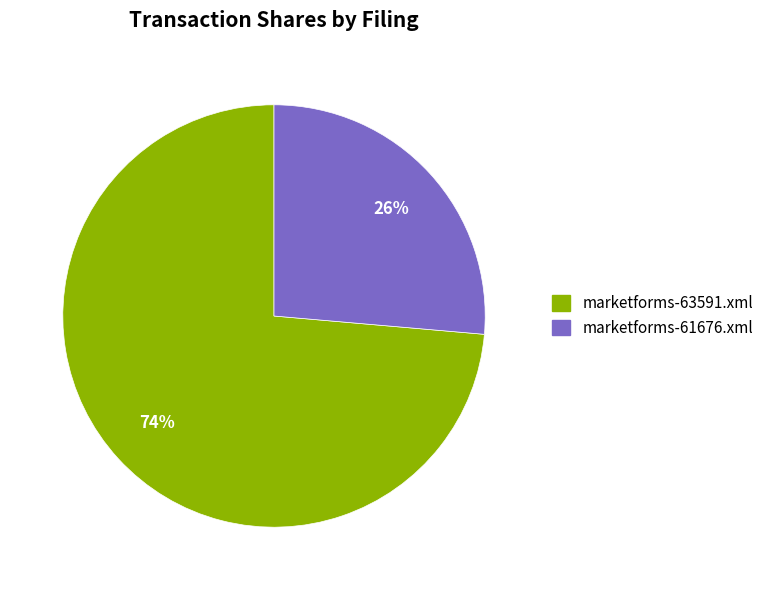

Does marketforms-61676.xml account for over 50% of the chart?

No